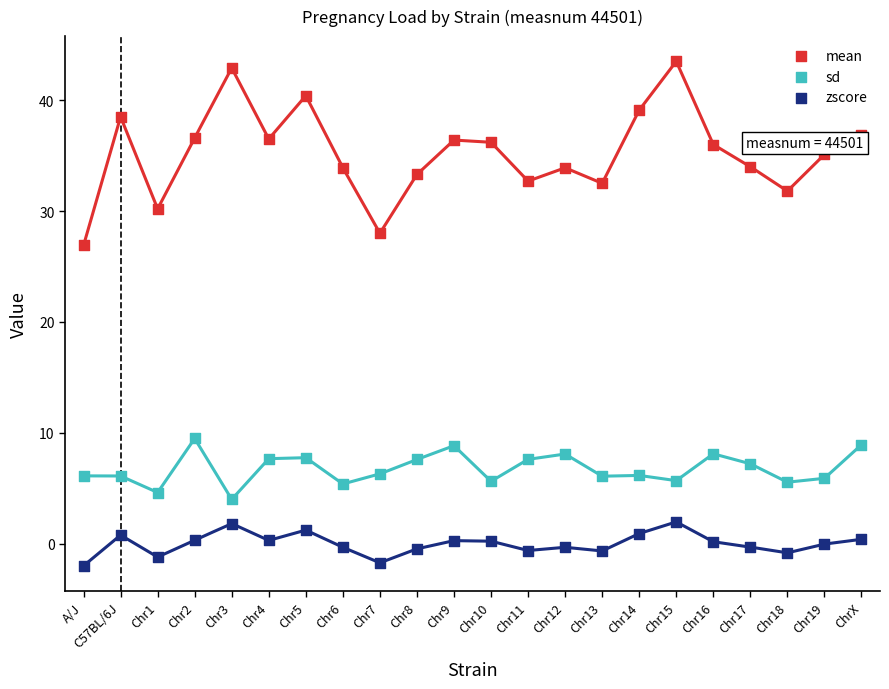

Across all series, what Y value is closest to 20?

26.9